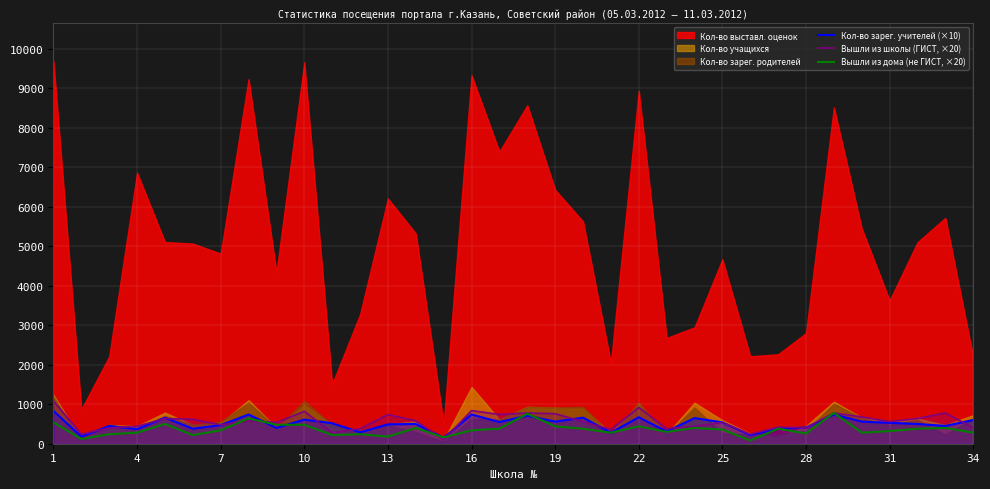

How many intersections are there between Кол-во зарег. учителей (×10) and Вышли из школы (ГИСТ, ×20)?

16